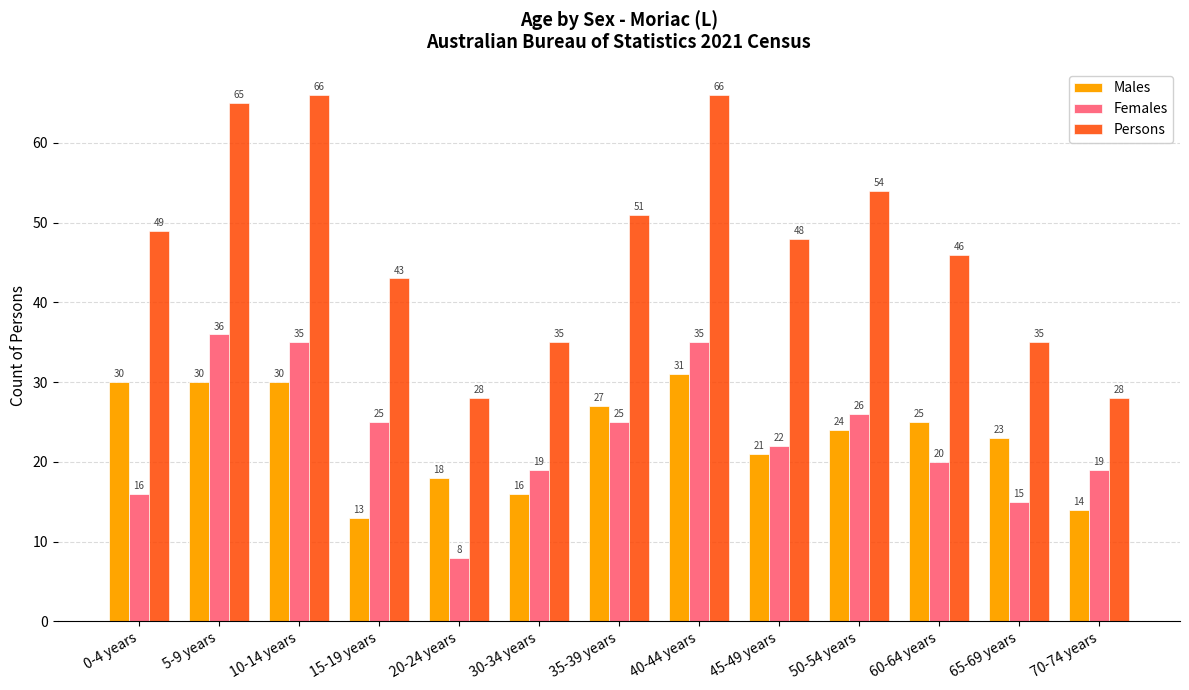

Which series has the largest range (max minus min)?

Persons